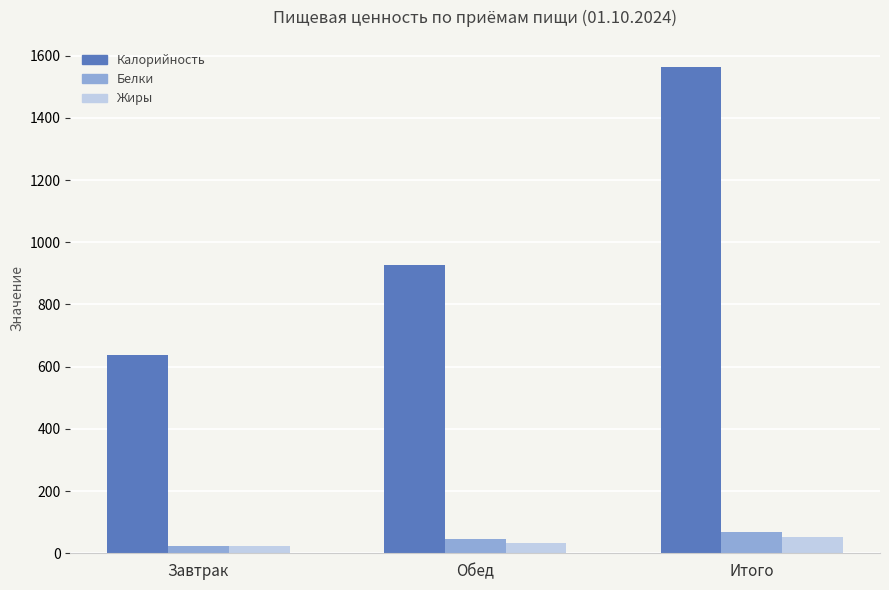

Which category has the highest value across all series?

Итого